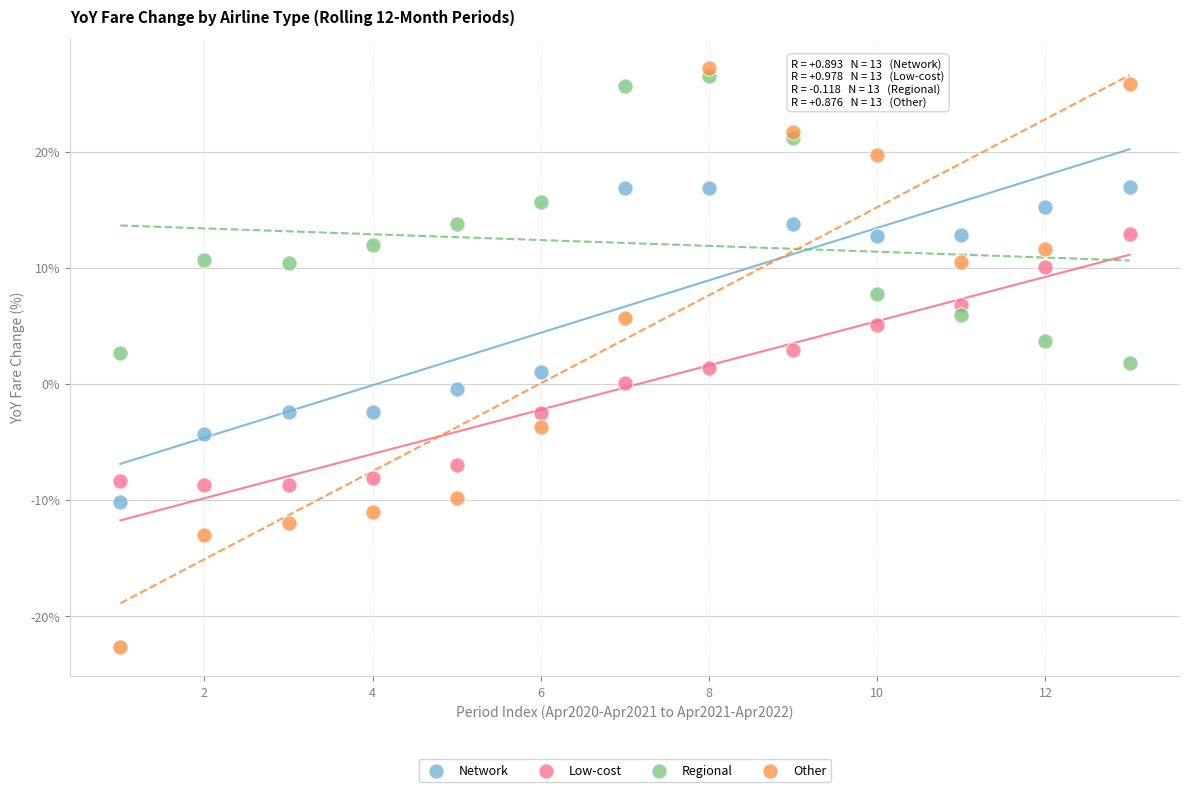

What are all the series names shown in the legend?

Network, Low-cost, Regional, Other